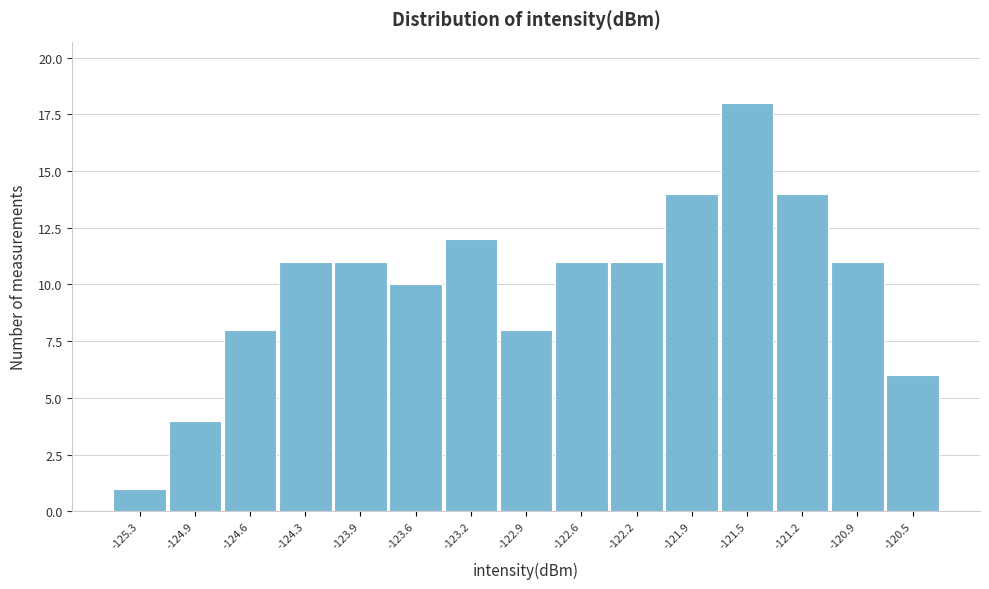

Which range on the x-axis has the tallest bar?

-121.70 to -121.40